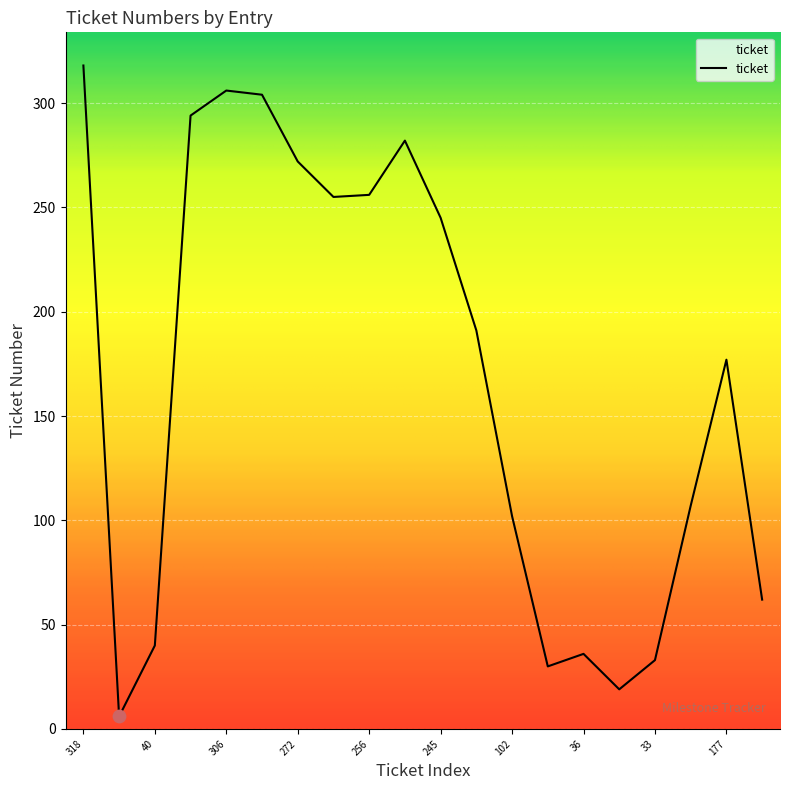

What is the difference between the maximum and minimum values?

312